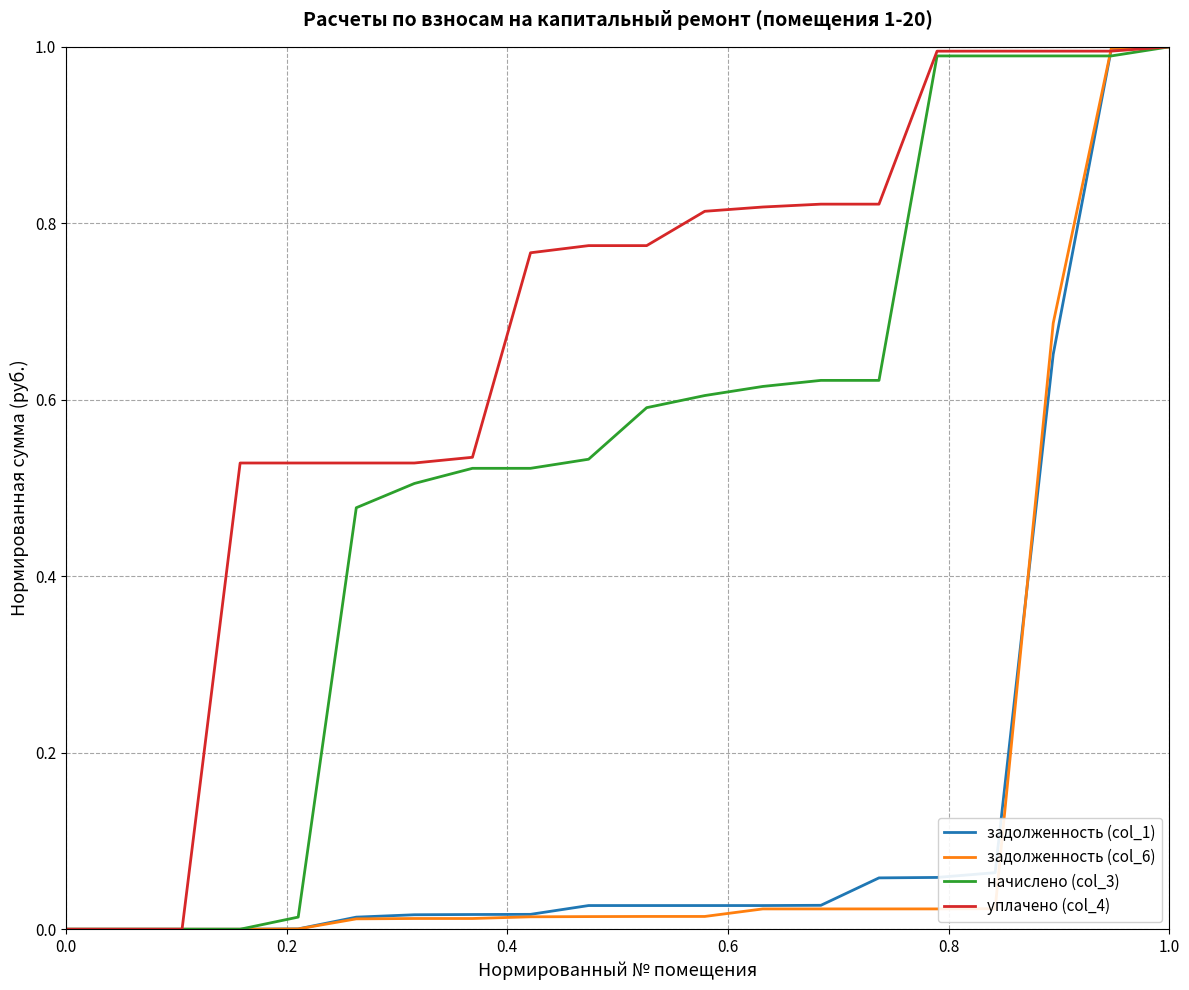

How many lines are shown in the chart?

4